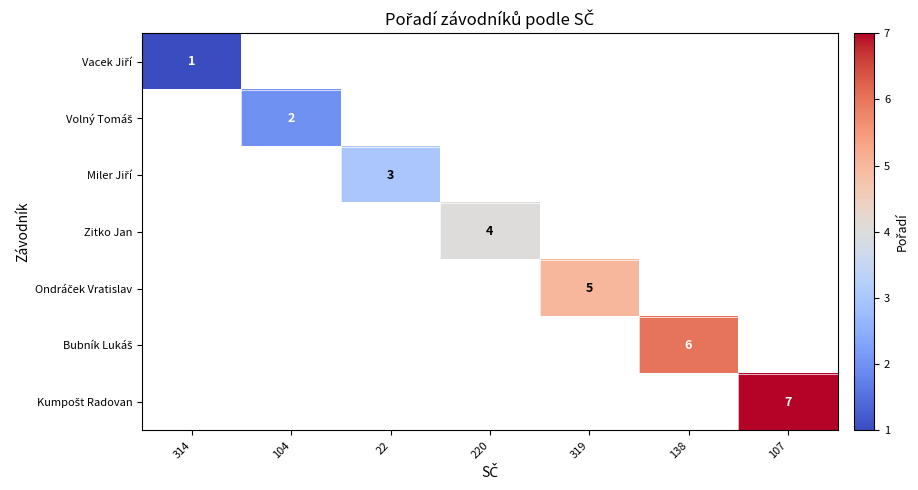

Count the number of data series in this chart.

7